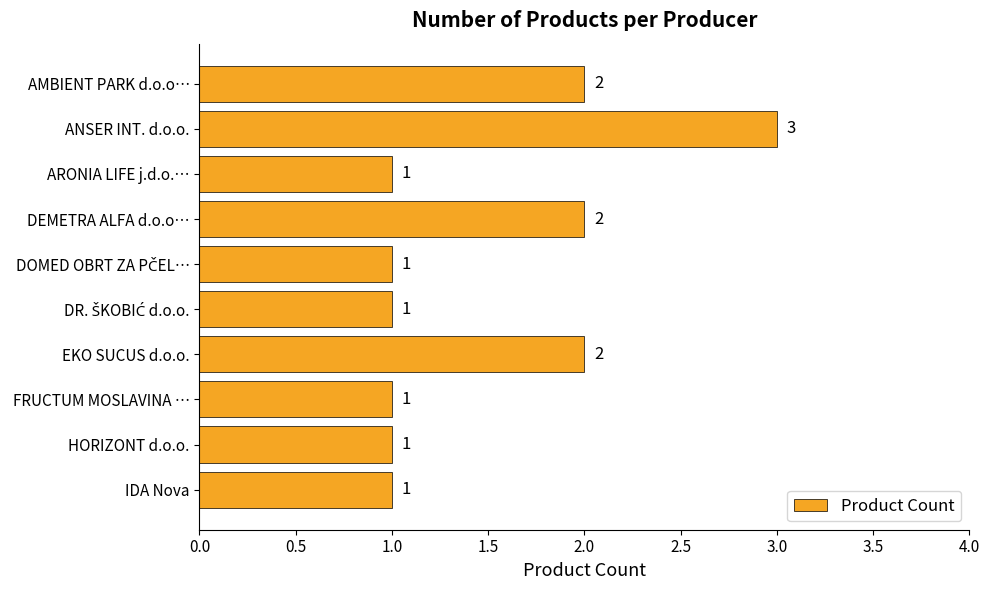

What is the sum of all values?

15